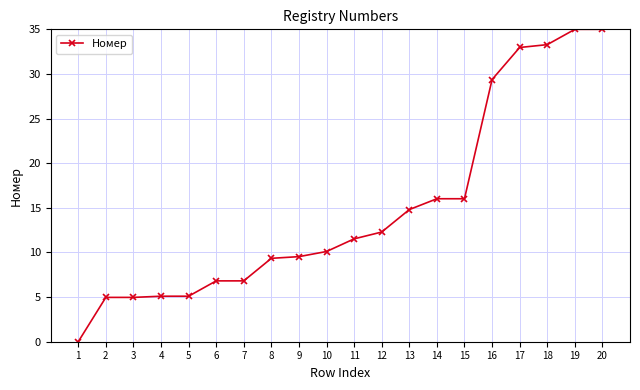

True or false: the data shows 6.6 at 9.

False